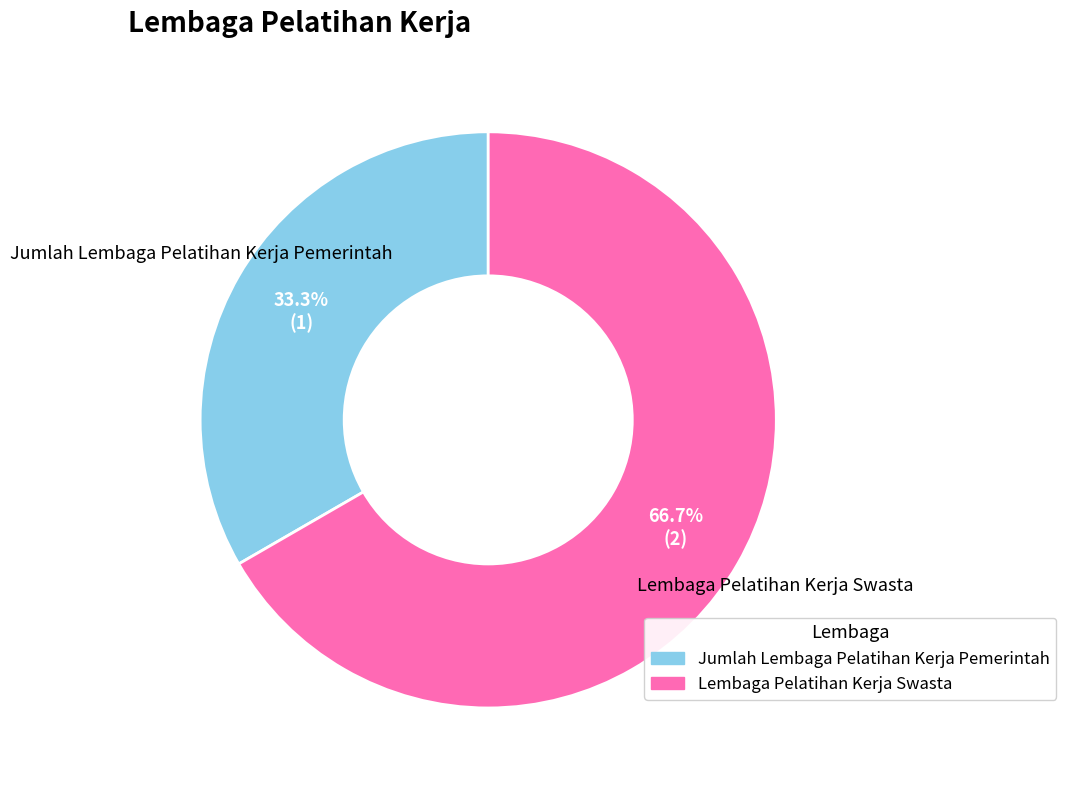

Between Jumlah Lembaga Pelatihan Kerja Pemerintah and Lembaga Pelatihan Kerja Swasta, which is larger?

Lembaga Pelatihan Kerja Swasta